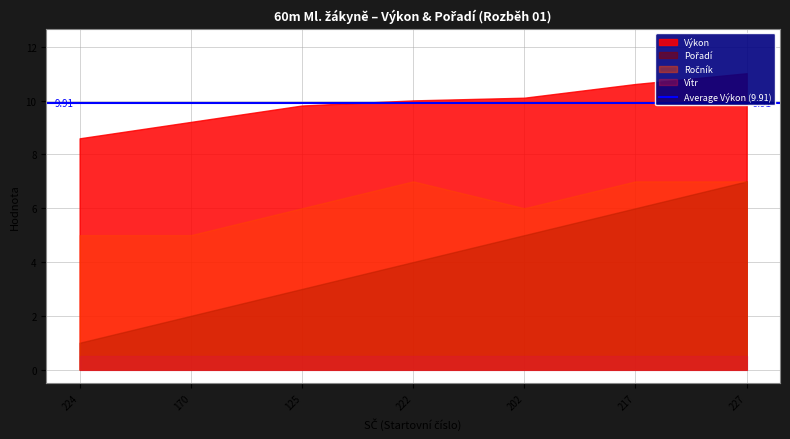

Where is Vítr nearest to the value 0?

224